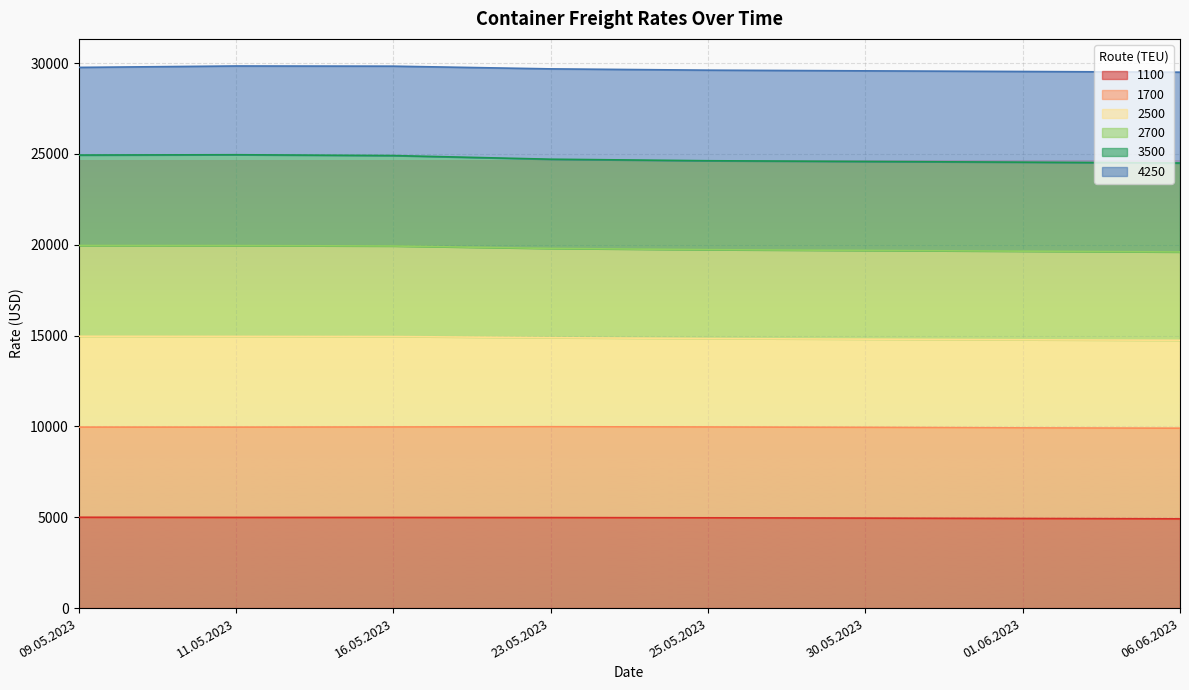

The value of 1100 at 06.06.2023 is 4912.3. True or false?

True